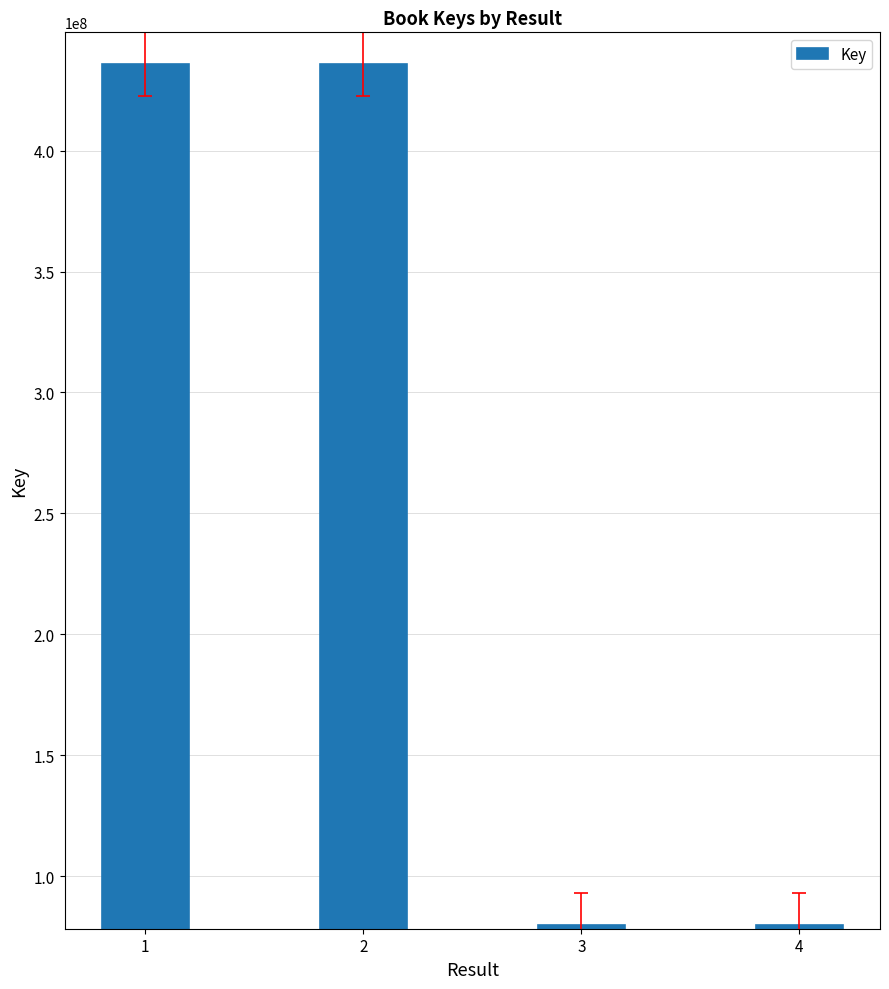

How many data points are less than 435862827?

2